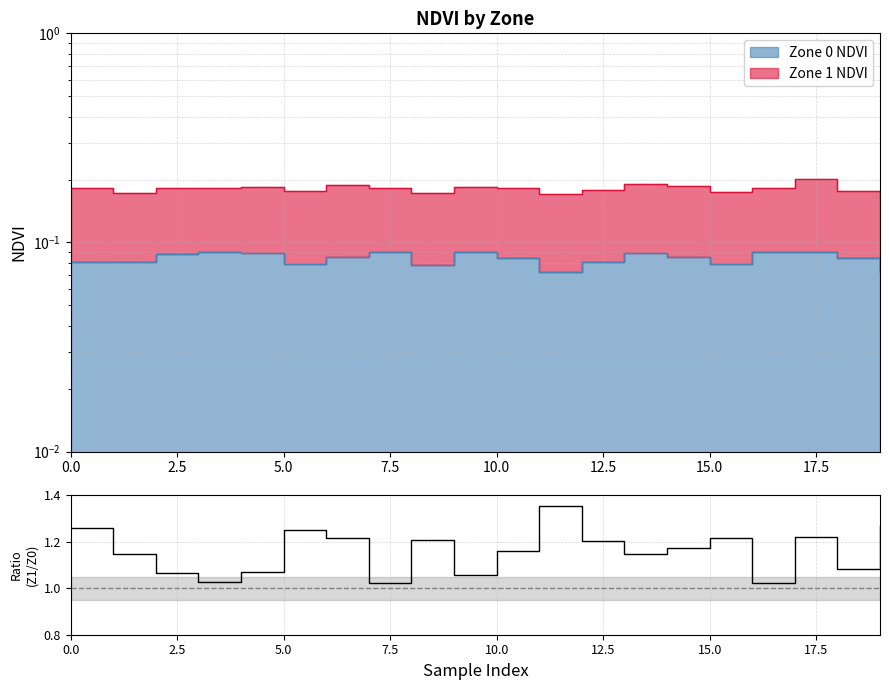

What is the difference between the maximum and minimum values?

0.3